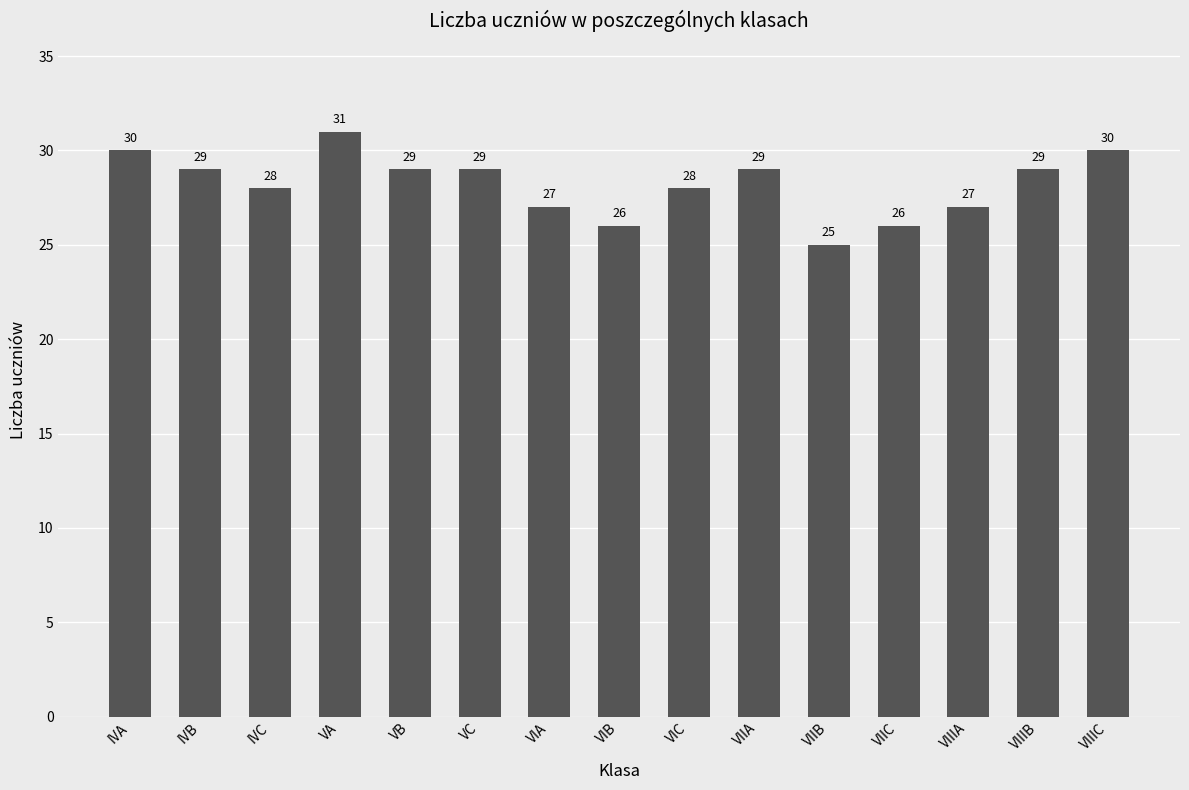

True or false: the data shows 25 at VIIB.

True